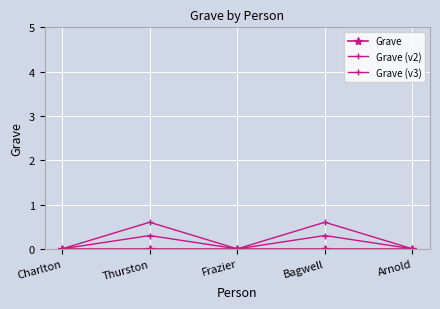

At which category is the sum across all series the highest?

Thurston